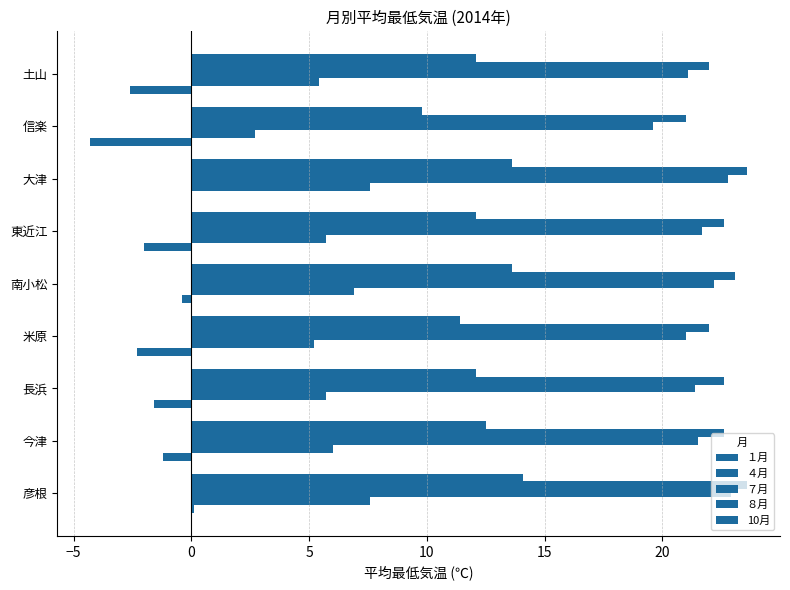

How many data points in ７月 are less than 21?

1